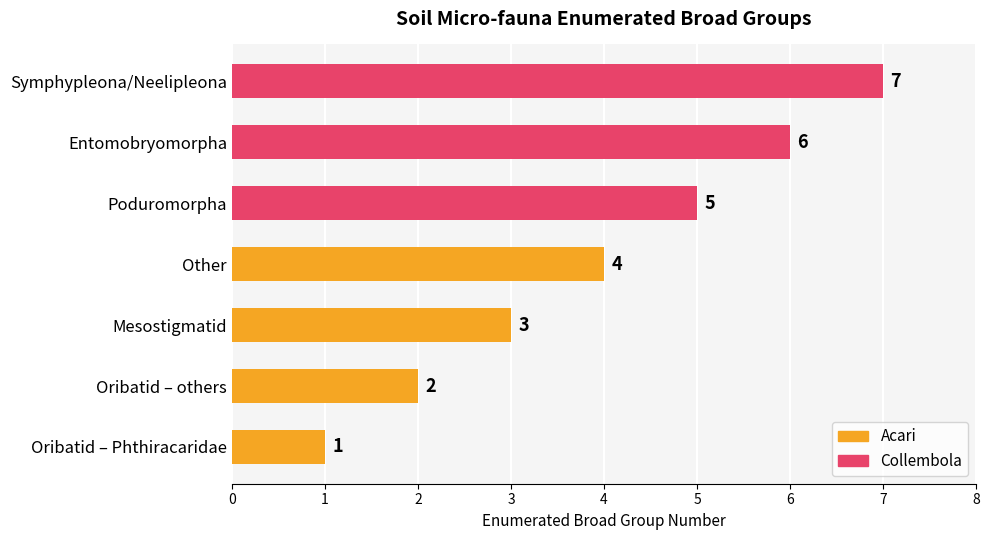

The value at Poduromorpha is 1. True or false?

False